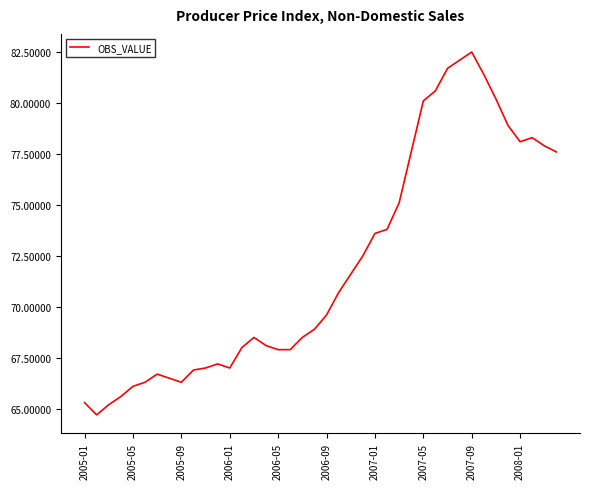

What is the average value?

72.1